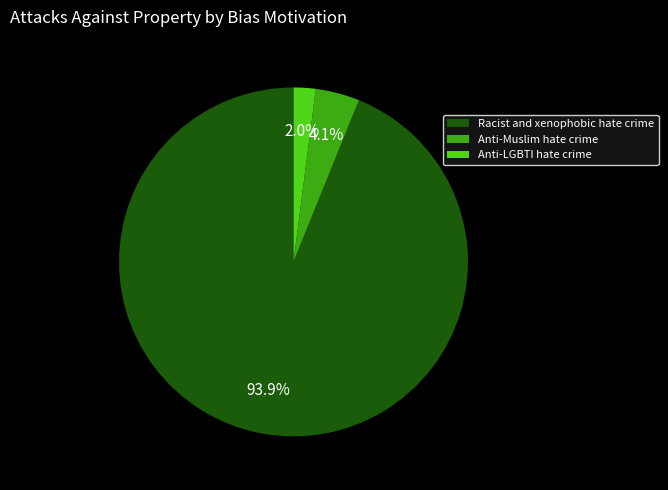

How many segments does this pie chart have?

3